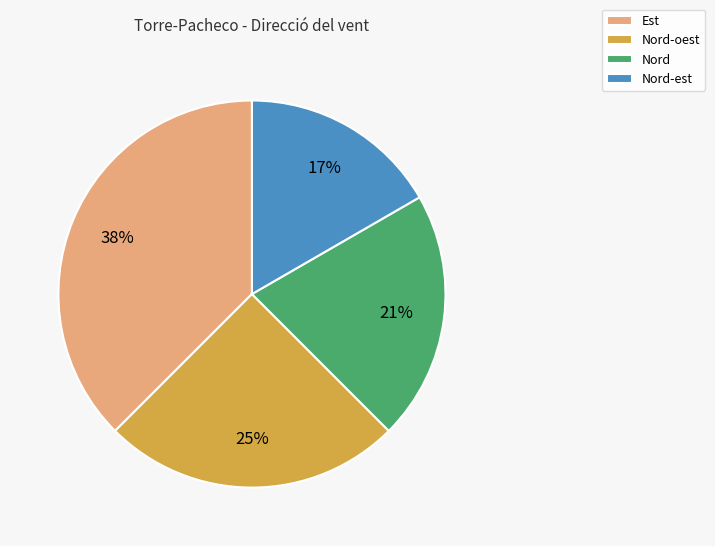

What is the largest slice in the pie chart?

Est